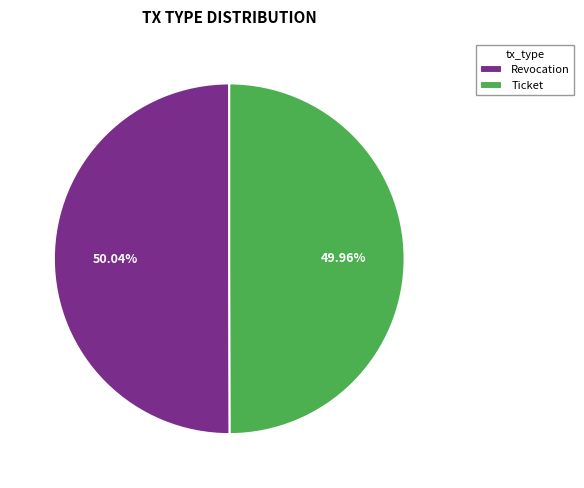

How much of the chart is everything except Revocation?

50.0%